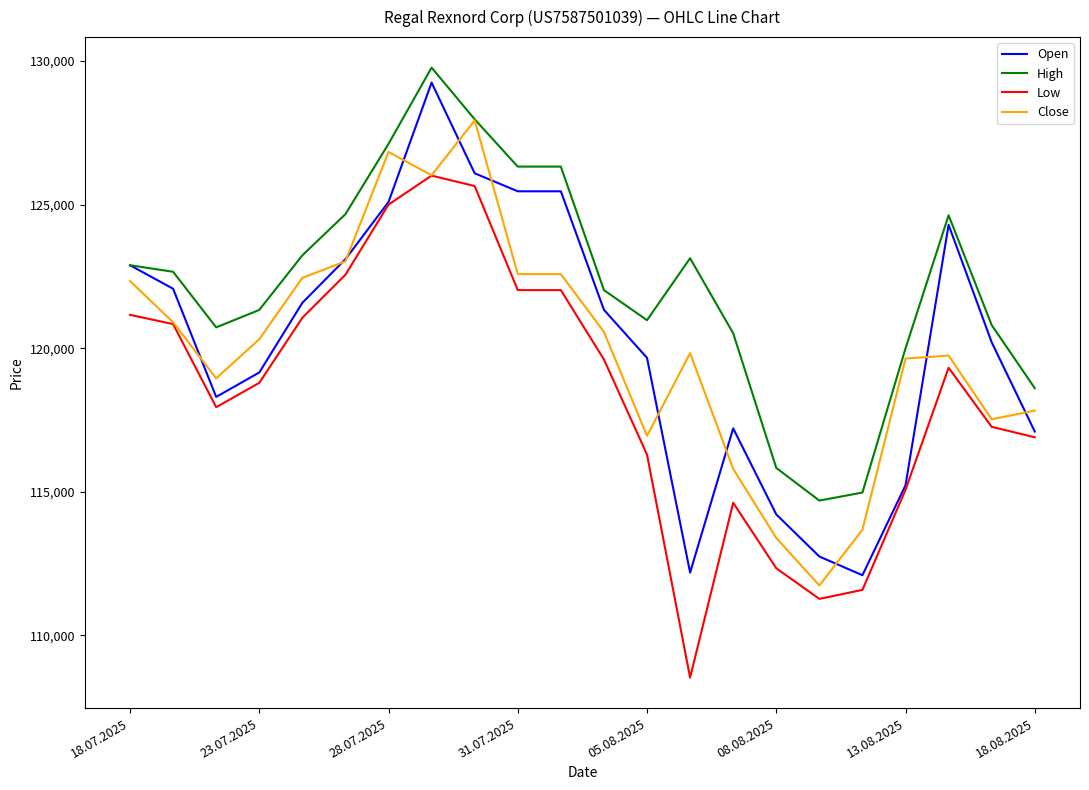

What is the minimum value for Open?

112098